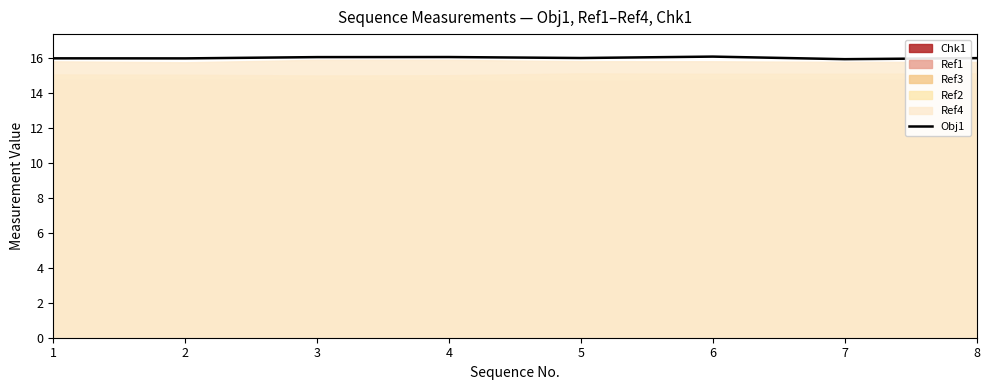

List the labels in order of value, largest first.

6, 4, 3, 5, 8, 1, 2, 7